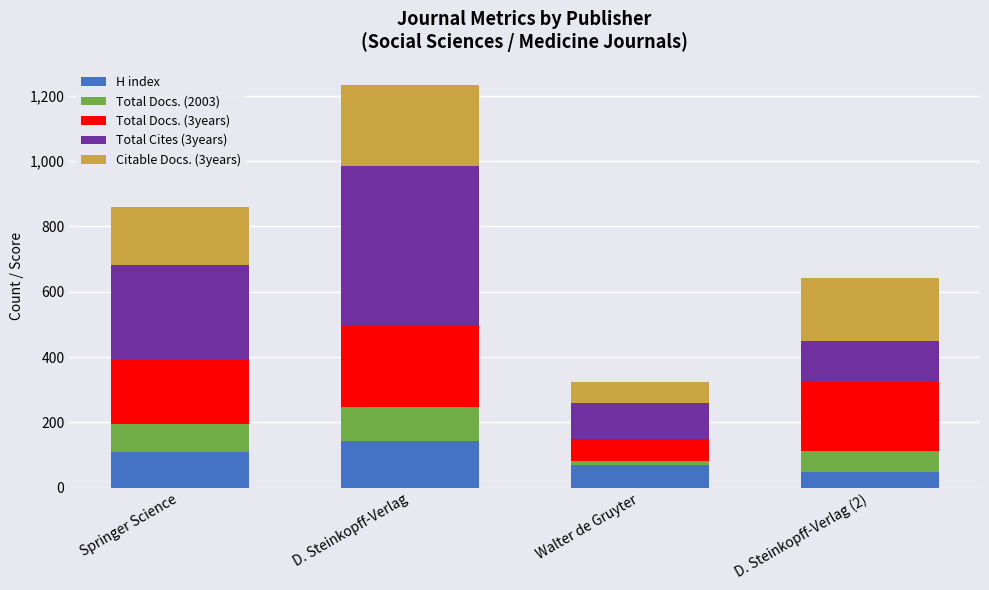

What is the highest value of the H index series?

144